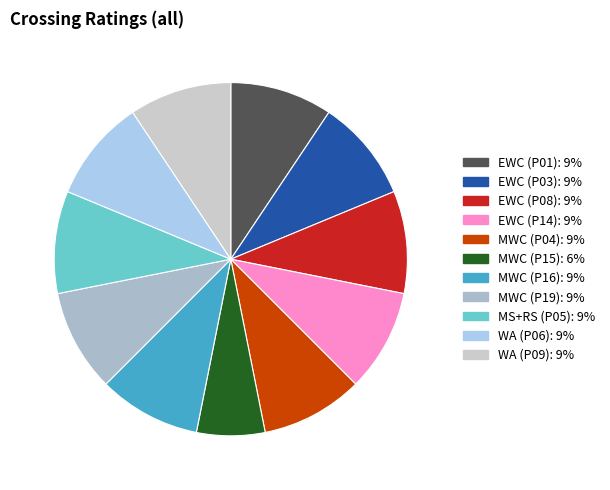

Which slice is the smallest?

MWC (P15)